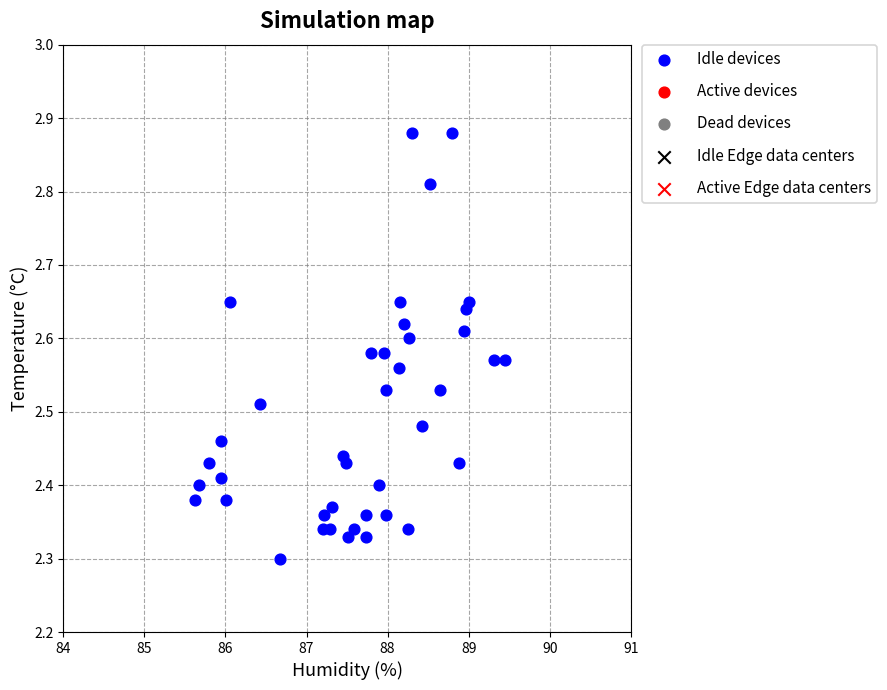

What is the range of X values (max minus min)?

3.8